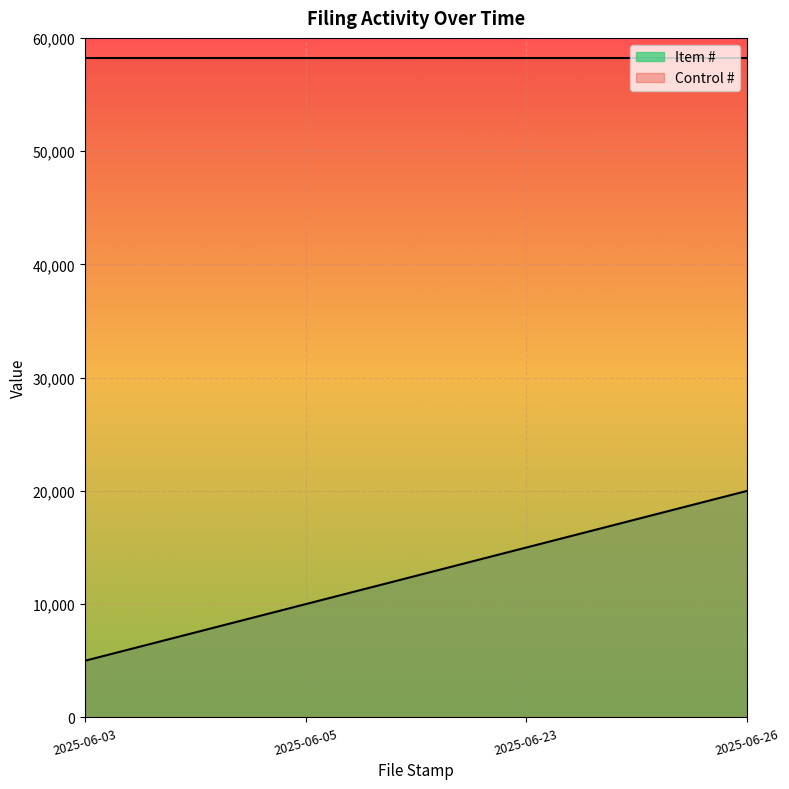

True or false: Item # and Control # cross at least once.

False